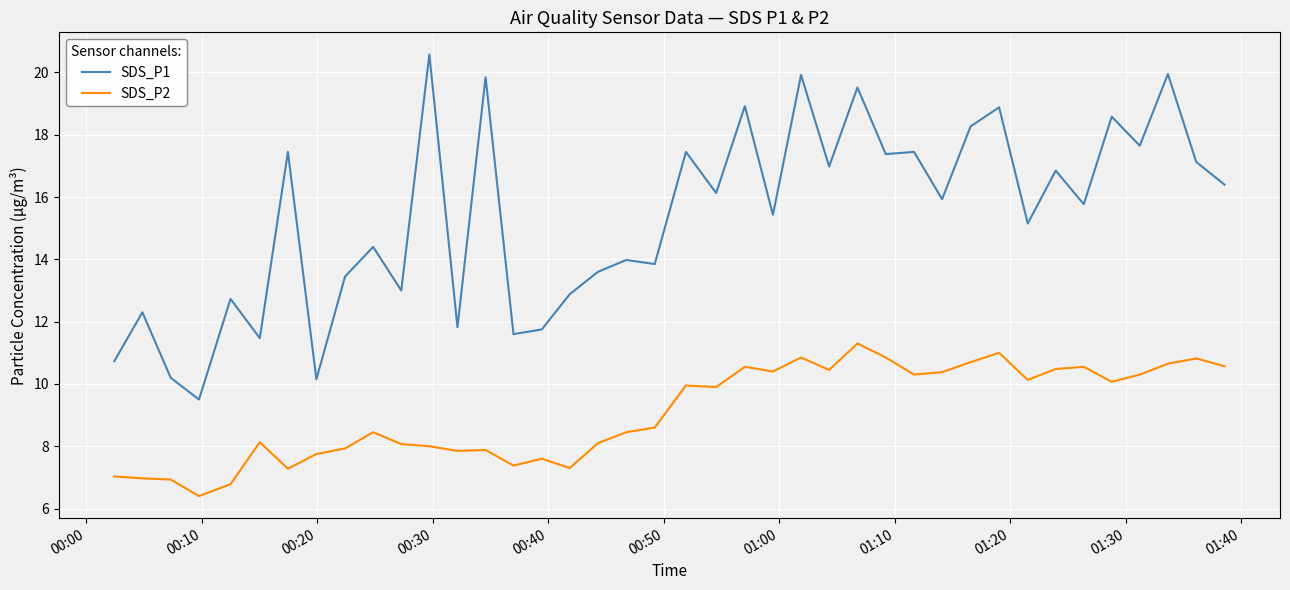

List the series in order of their overall mean, highest first.

SDS_P1, SDS_P2